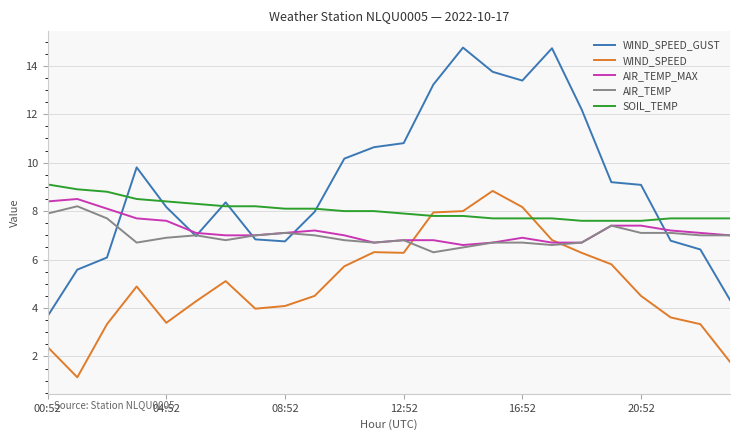

Which series has the largest total across all categories?

WIND_SPEED_GUST